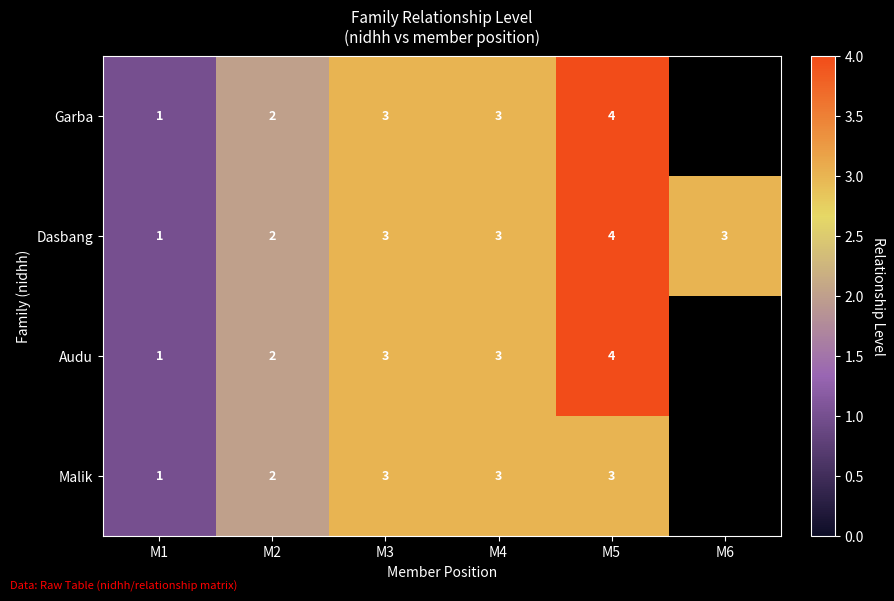

What is the sum of all Dasbang values?

16